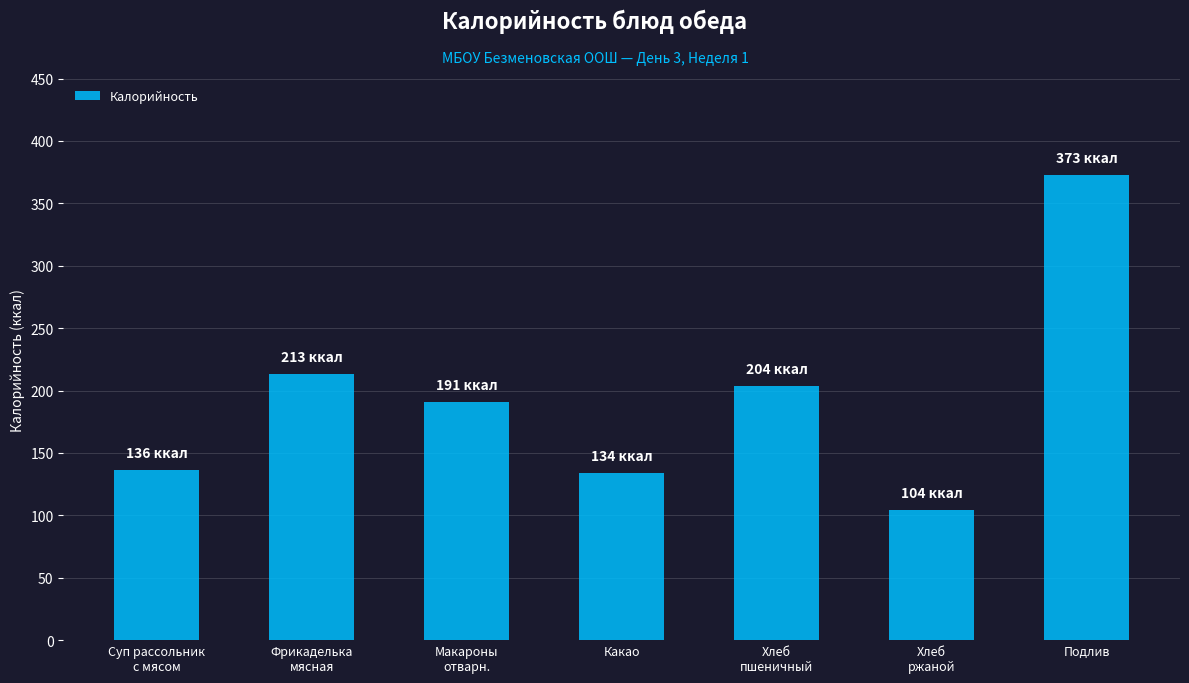

What value does the data have at Подлив?

373